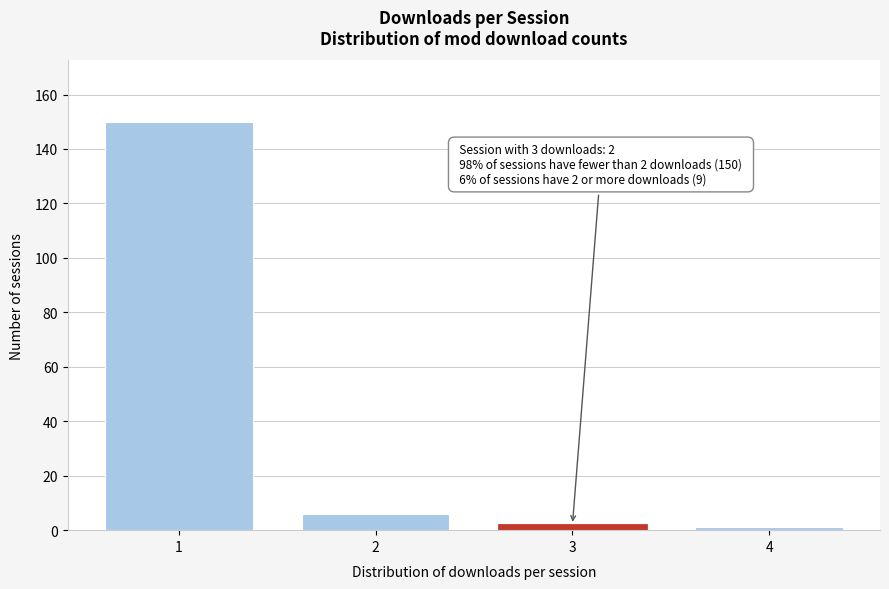

Reading right to left, transcribe all the data shown in this chart.

4=1	3=2	2=6	1=150